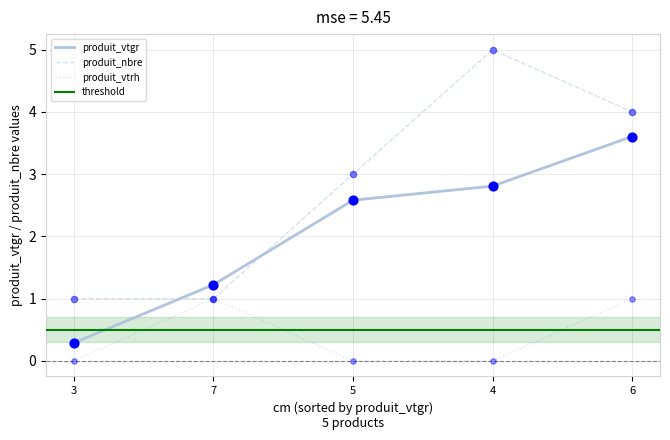

Is the value of produit_vtgr at 5 greater than the value of produit_vtrh at 7?

Yes